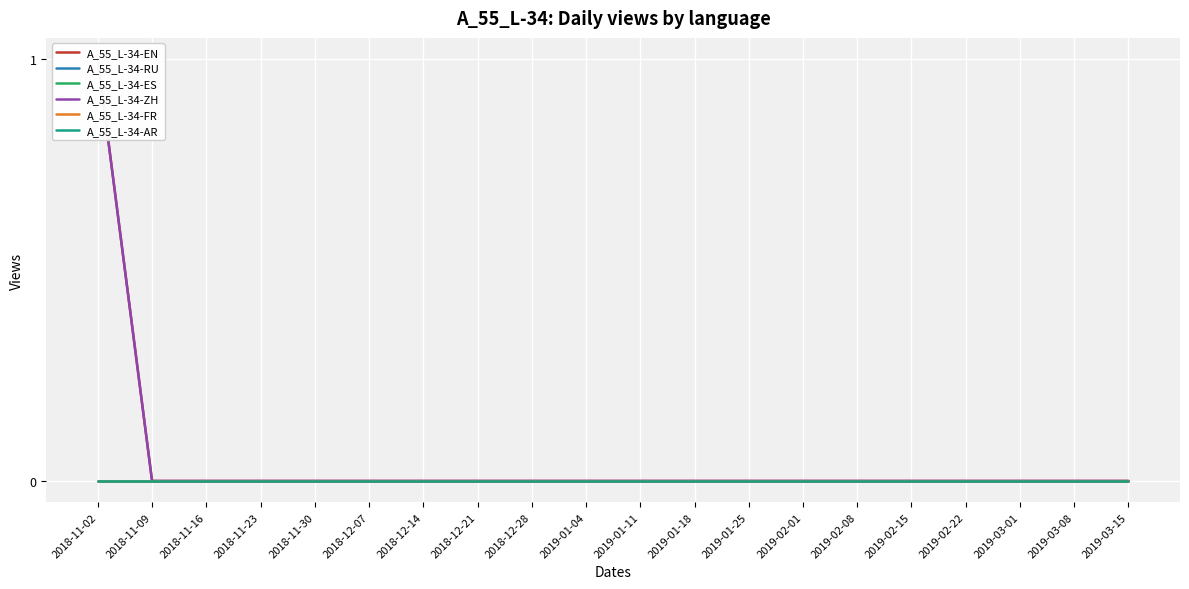

True or false: A_55_L-34-ES and A_55_L-34-ZH cross at least once.

False